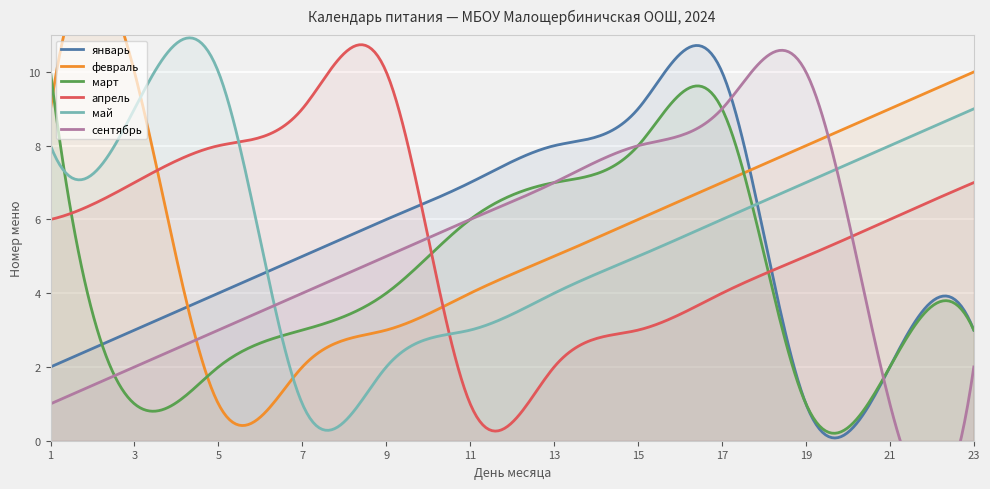

True or false: февраль and январь cross at least once.

True